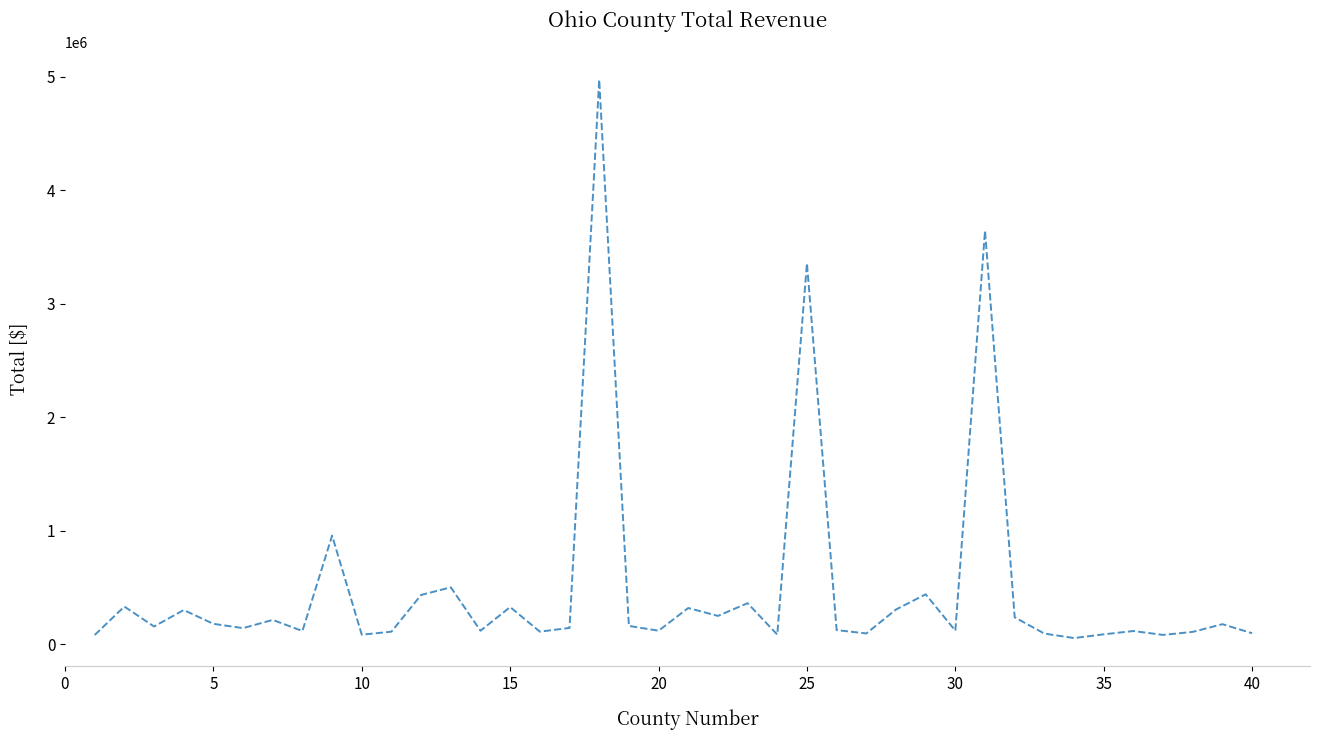

What is the difference between the maximum and minimum values?

4921560.7